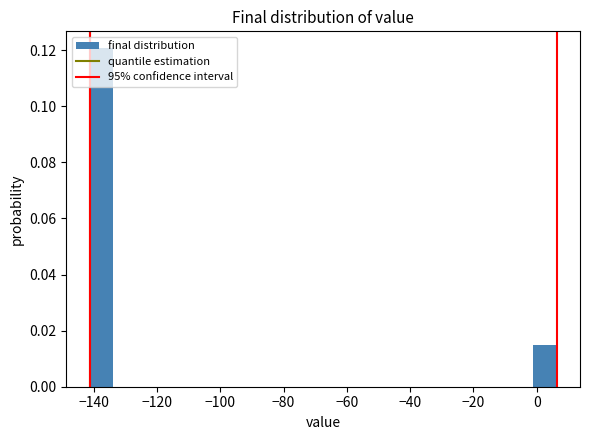

Around what value on the x-axis is the tallest bar? Give the approximate position of its centre, as read against the axis.

-138